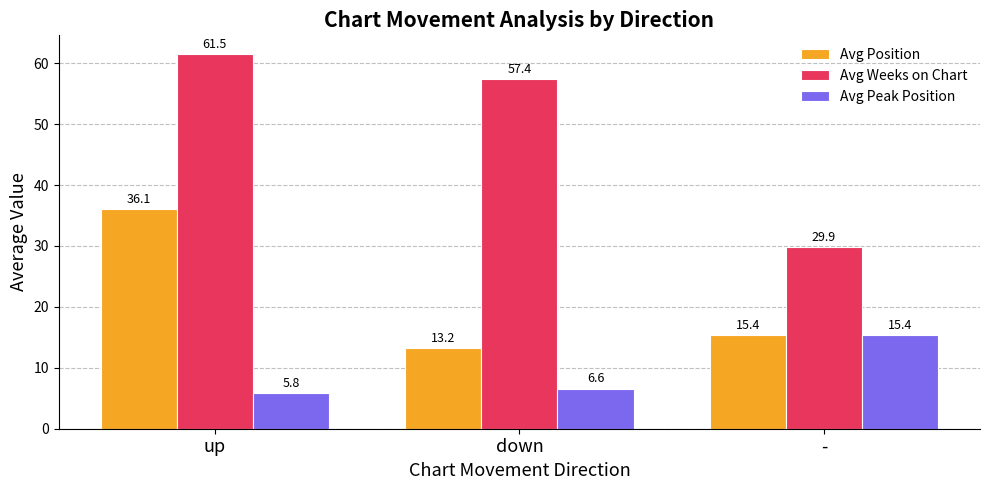

List the series in order of their peak value, highest first.

Avg Weeks on Chart, Avg Position, Avg Peak Position